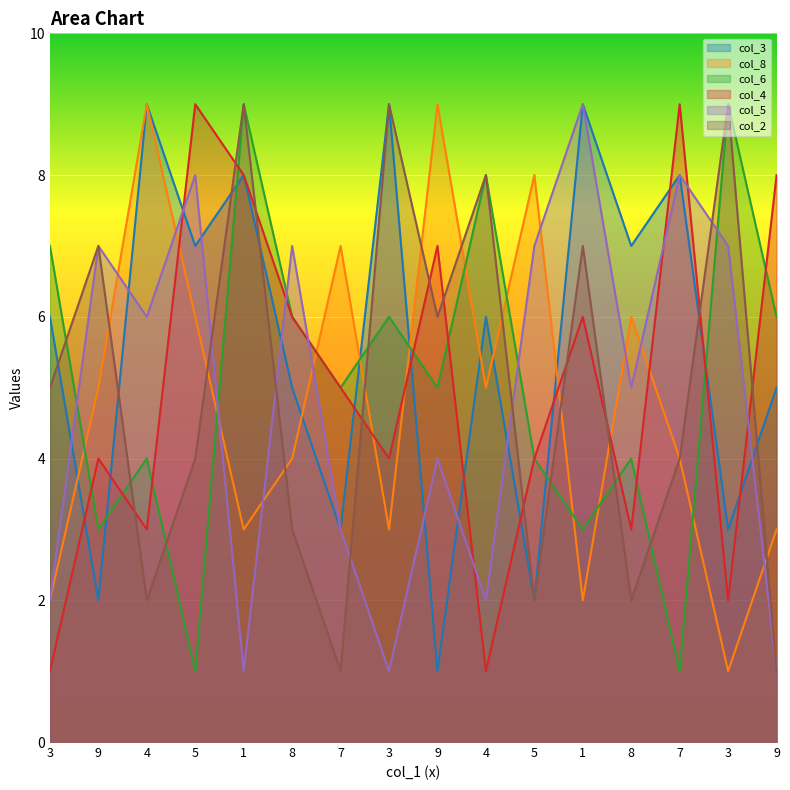

What is the minimum value for col_2?

1